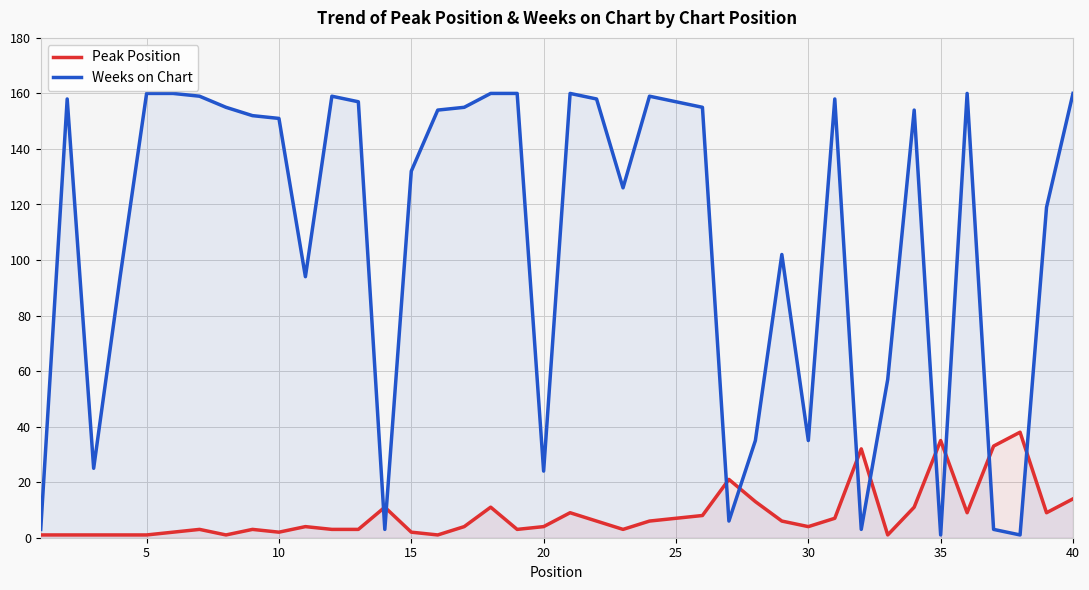

List the series in order of their overall mean, lowest first.

Peak Position, Weeks on Chart